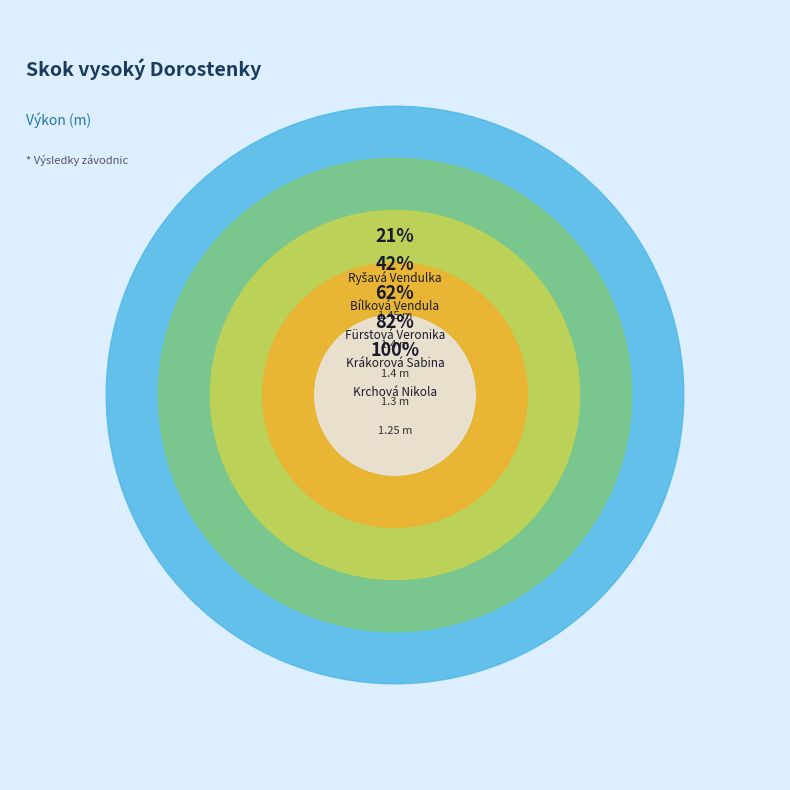

What is the change in value from Ryšavá Vendulka to Krchová Nikola?

-0.2